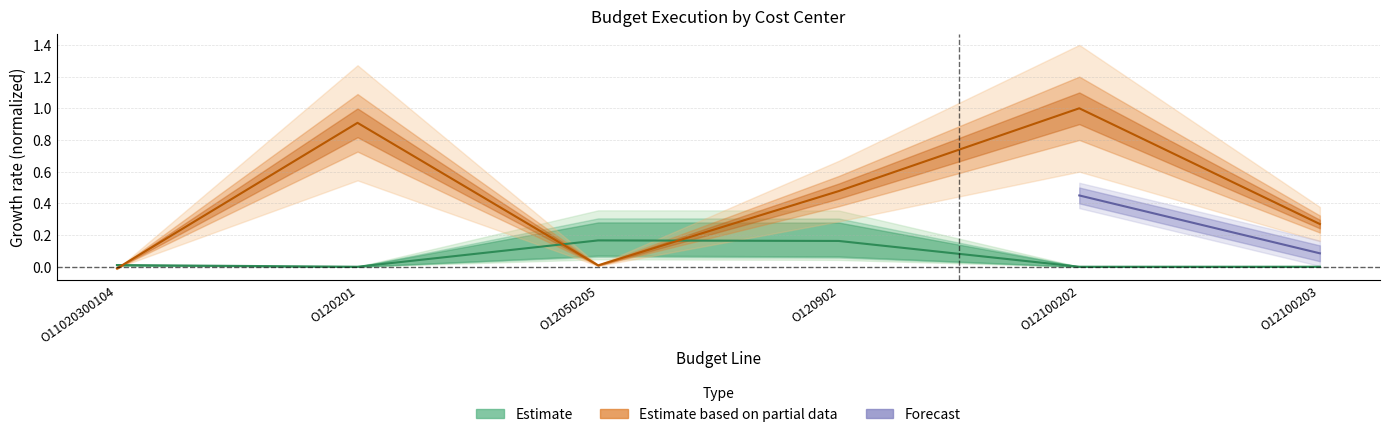

Which category has the lowest value across all series?

O11020300104